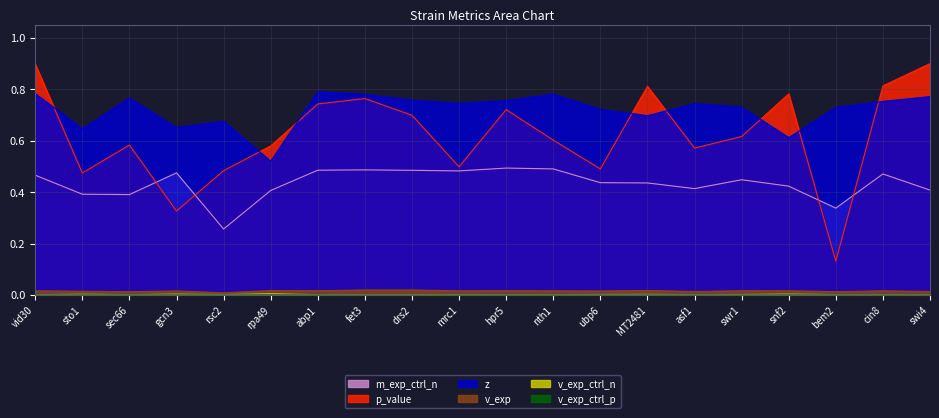

The value of z at snf2 is 0.6. True or false?

True